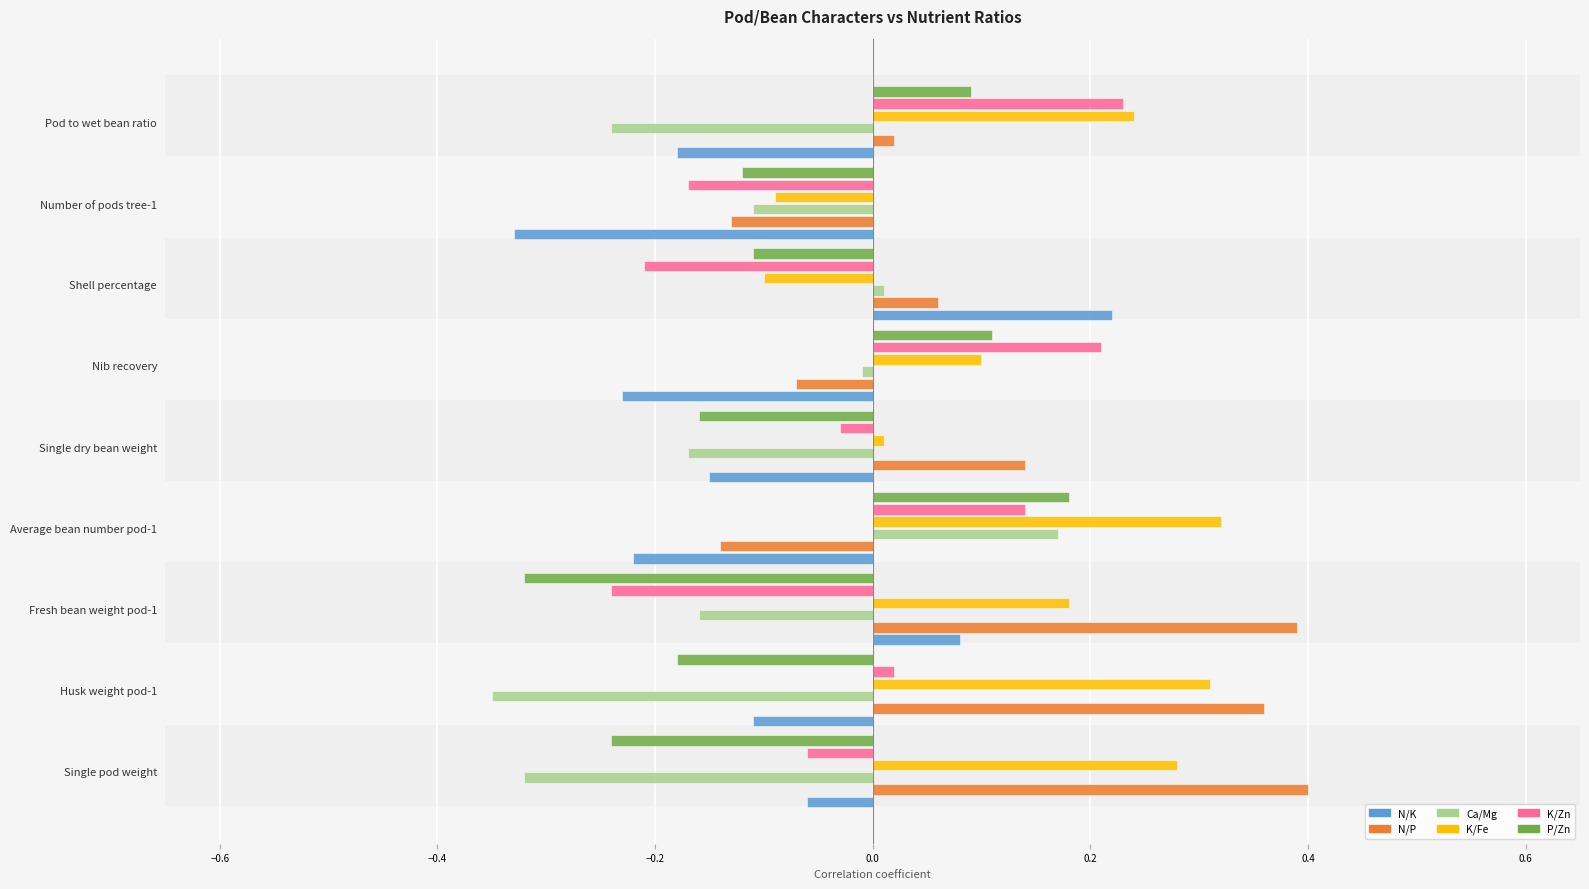

What is the difference between the maximum and minimum values in the K/Zn series?

0.5